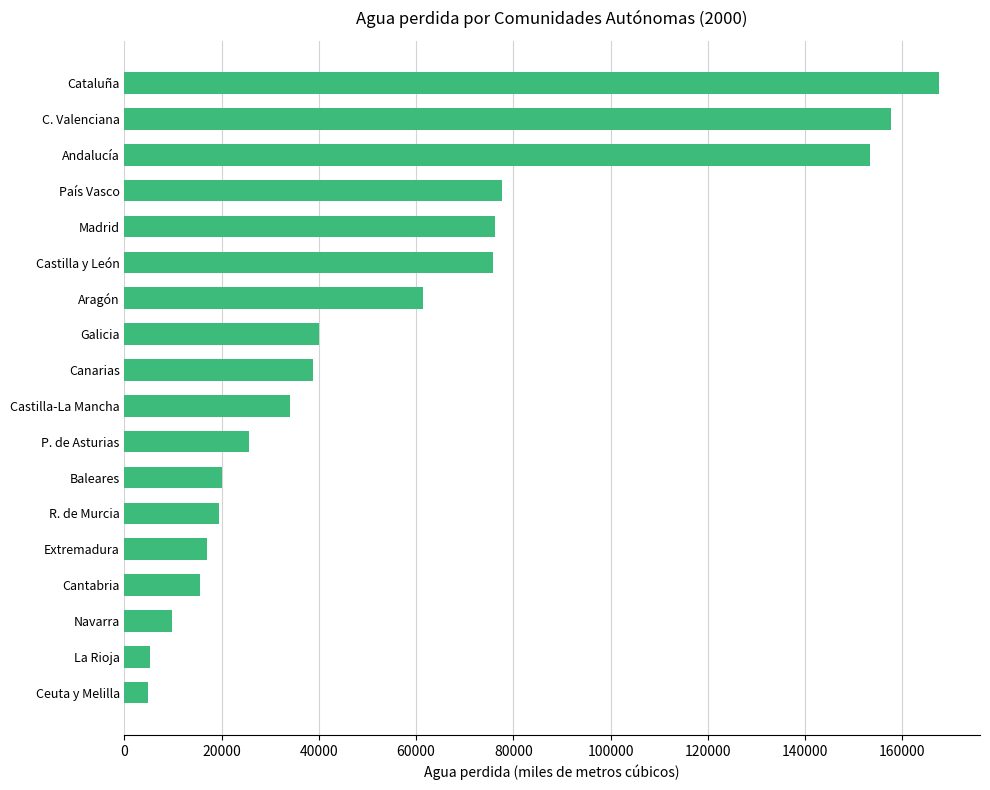

Approximately how many times larger is the value at Galicia compared to Andalucía?

0.3